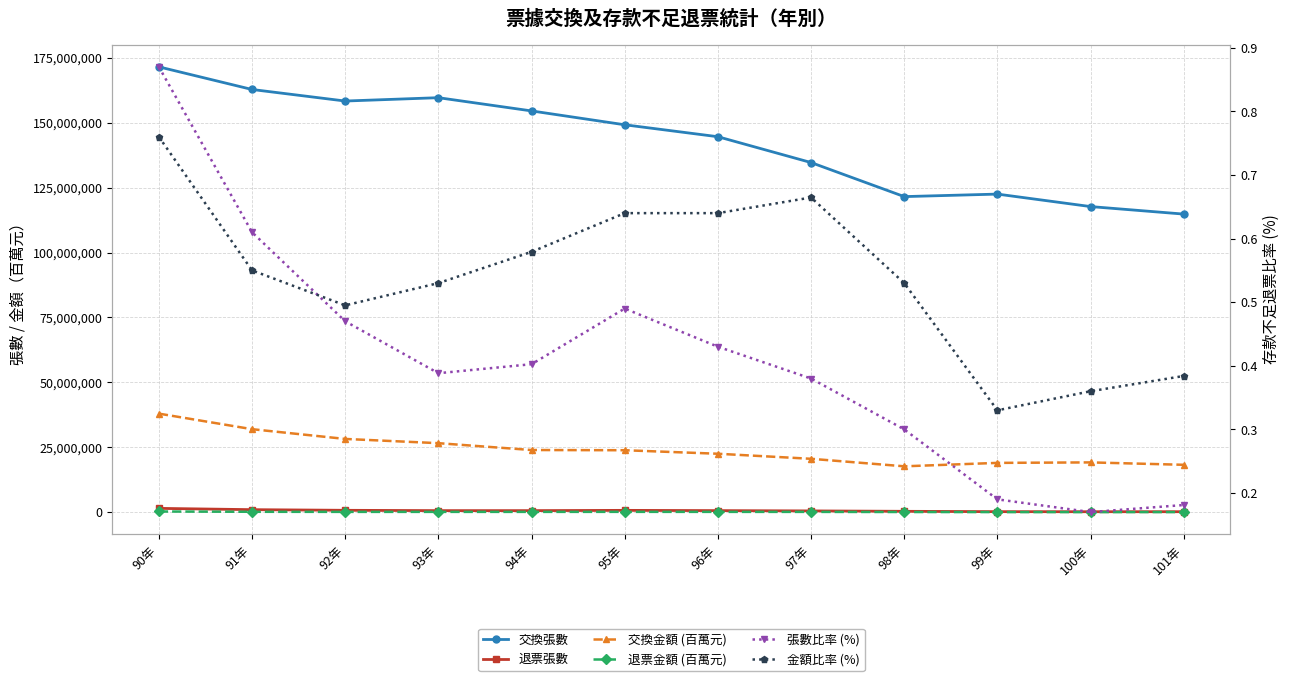

Reading left to right, what are all the values shown in this chart?

交換張數: 90年=171508786.0	91年=162791276.0	92年=158345387.0	93年=159635122.0	94年=154537894.0	95年=149200355.0	96年=144603640.0	97年=134656530.0	98年=121543195.0	99年=122510748.0	100年=117703741.0	101年=114811240.0
退票張數: 90年=1491575.0	91年=994301.0	92年=746108.0	93年=619845.0	94年=620817.0	95年=727209.0	96年=625228.0	97年=511639.0	98年=360291.0	99年=228061.0	100年=200365.0	101年=207933.0
交換金額 (百萬元): 90年=37975255.0	91年=31985029.0	92年=28227955.0	93年=26597340.0	94年=23961673.0	95年=23879346.0	96年=22526892.0	97年=20581258.0	98年=17687308.0	99年=19008366.0	100年=19193503.0	101年=18270221.0
退票金額 (百萬元): 90年=287774.0	91年=177583.0	92年=139949.0	93年=142138.0	94年=139687.0	95年=152312.0	96年=143319.0	97年=136783.0	98年=93370.0	99年=62584.0	100年=69827.0	101年=70155.0
張數比率 (%): 90年=0.9	91年=0.6	92年=0.5	93年=0.4	94年=0.4	95年=0.5	96年=0.4	97年=0.4	98年=0.3	99年=0.2	100年=0.2	101年=0.2
金額比率 (%): 90年=0.8	91年=0.6	92年=0.5	93年=0.5	94年=0.6	95年=0.6	96年=0.6	97年=0.7	98年=0.5	99年=0.3	100年=0.4	101年=0.4